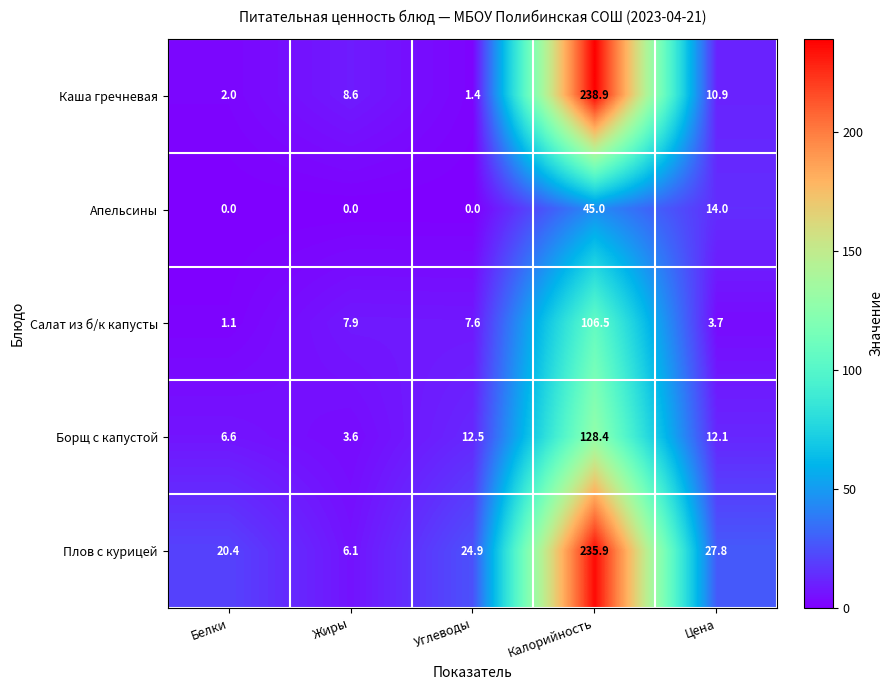

At which category is the sum across all series the highest?

Калорийность